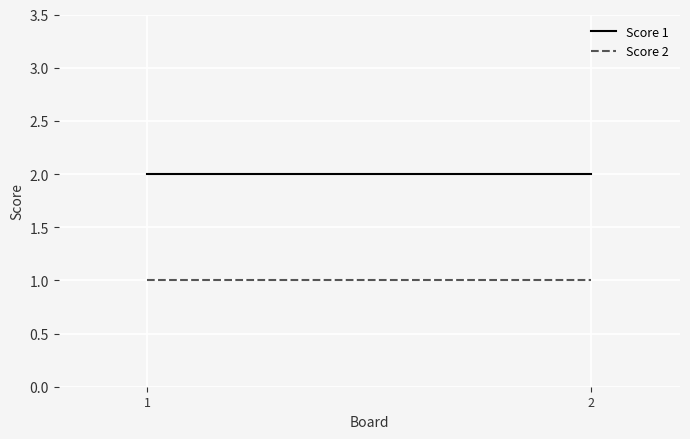

Reading left to right, transcribe all the data shown in this chart.

Score 1: 1=2	2=2
Score 2: 1=1	2=1